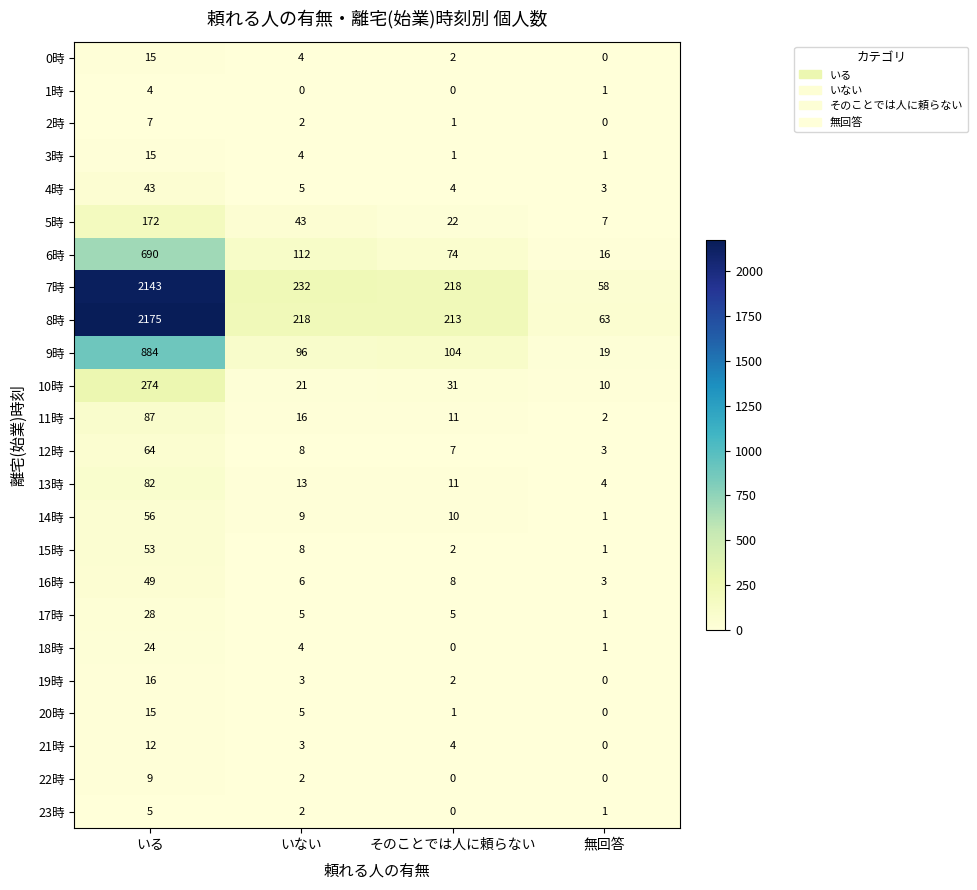

What is the sum of all 18時 values?

29